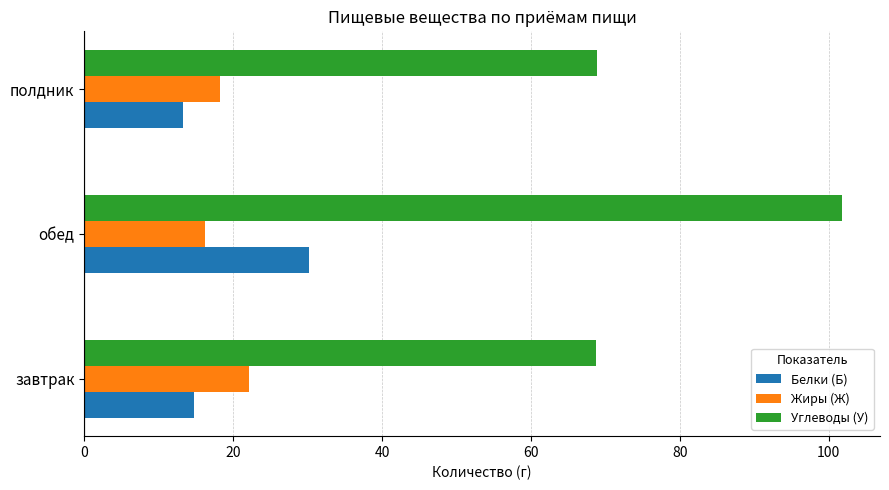

What is the approximate value of Белки (Б) at обед?

30.2